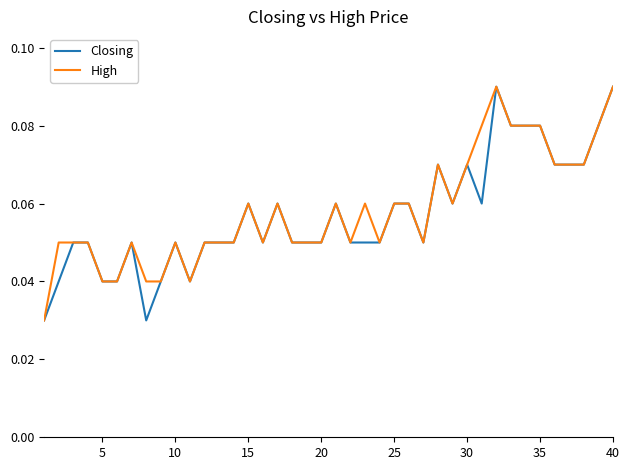

In Closing, how many points are lower than both neighbors (excluding endpoints)?

6